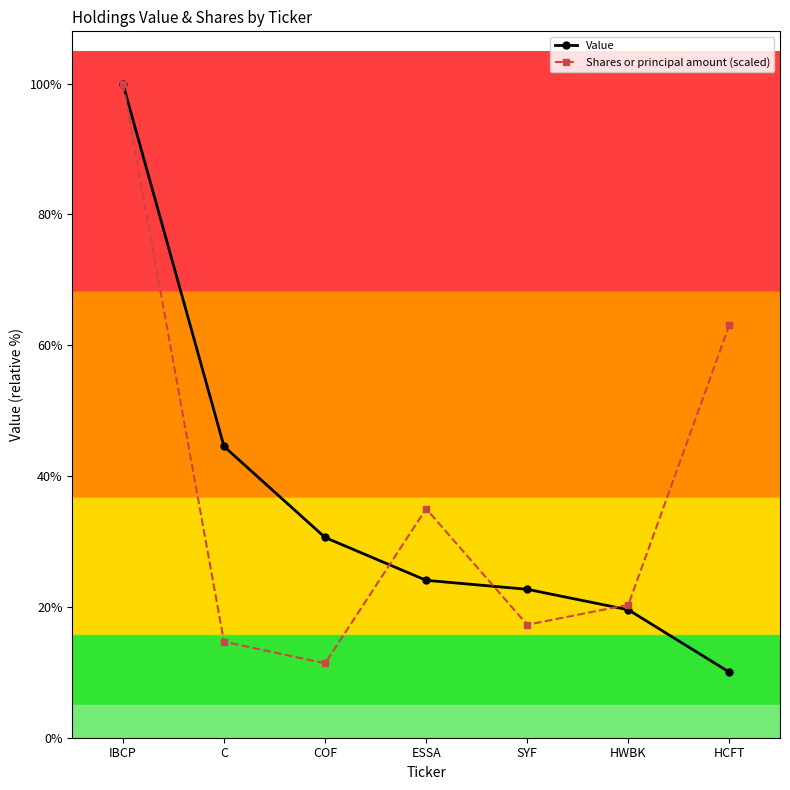

Where does the Shares or principal amount (scaled) series first go above 5568965?

IBCP